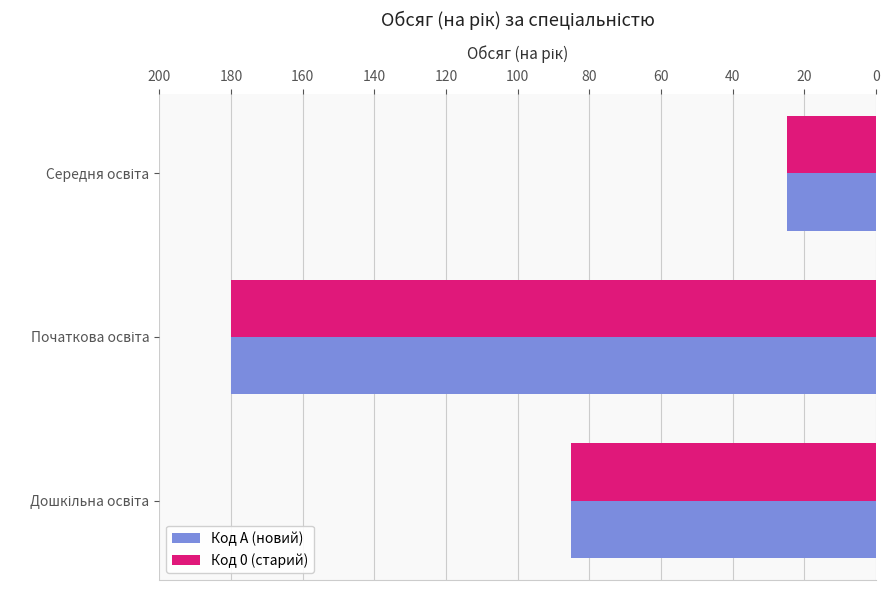

What is the greatest value displayed?

180